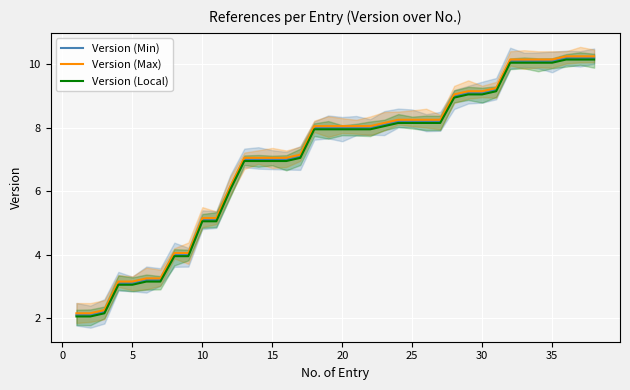

True or false: Version (Max) and Version (Local) cross at least once.

False